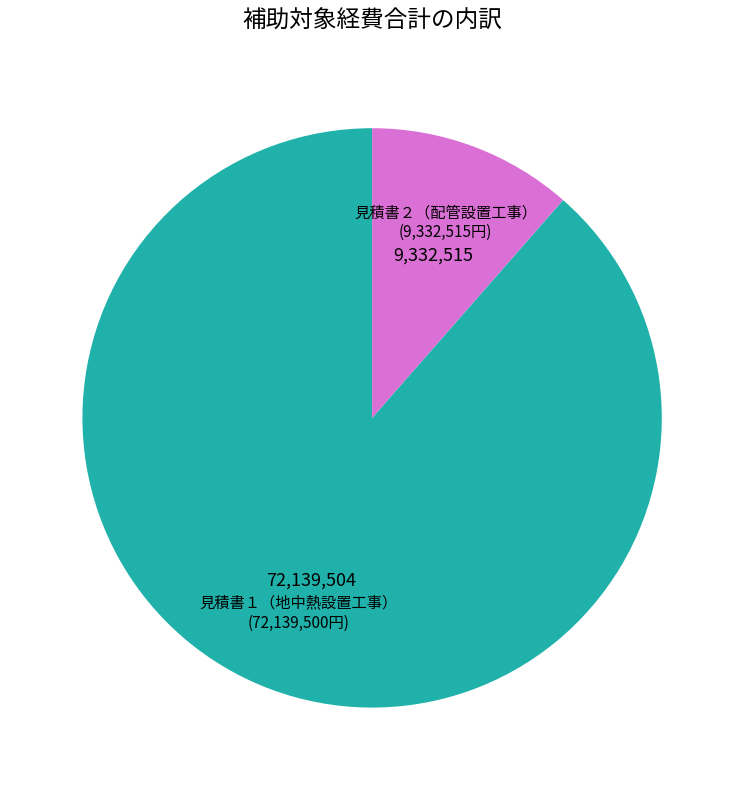

Is it true that 見積書２（配管設置工事） is 11% of the pie?

True